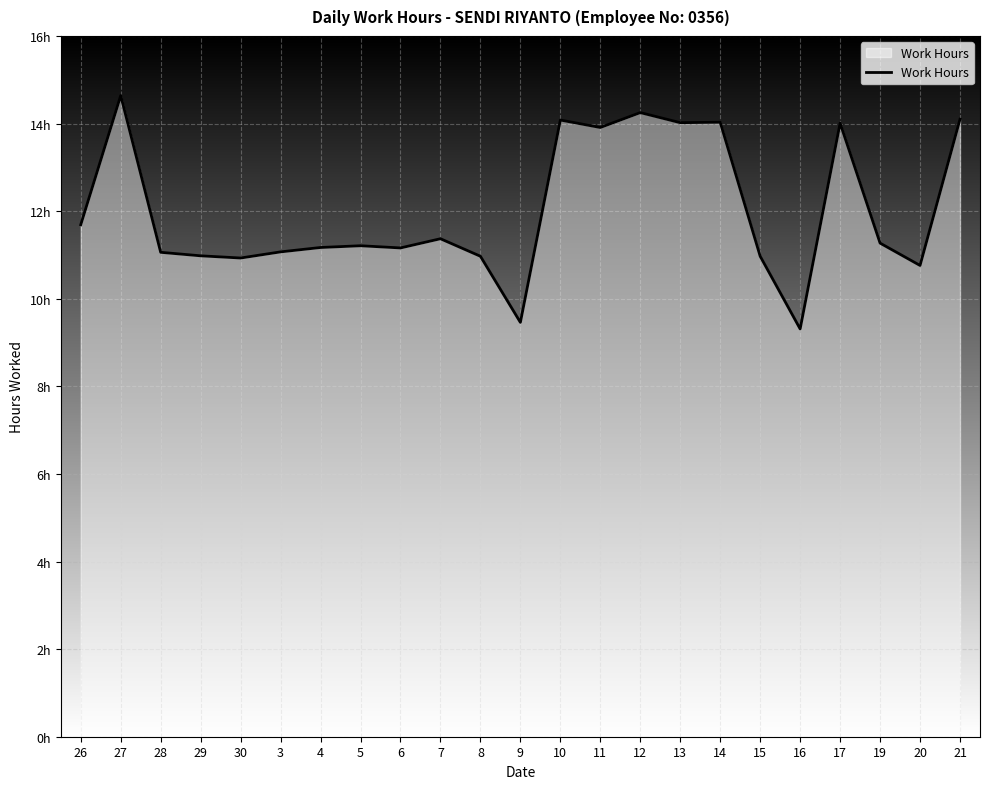

How many interior local valleys (lower than both neighbors) does the data have?

7